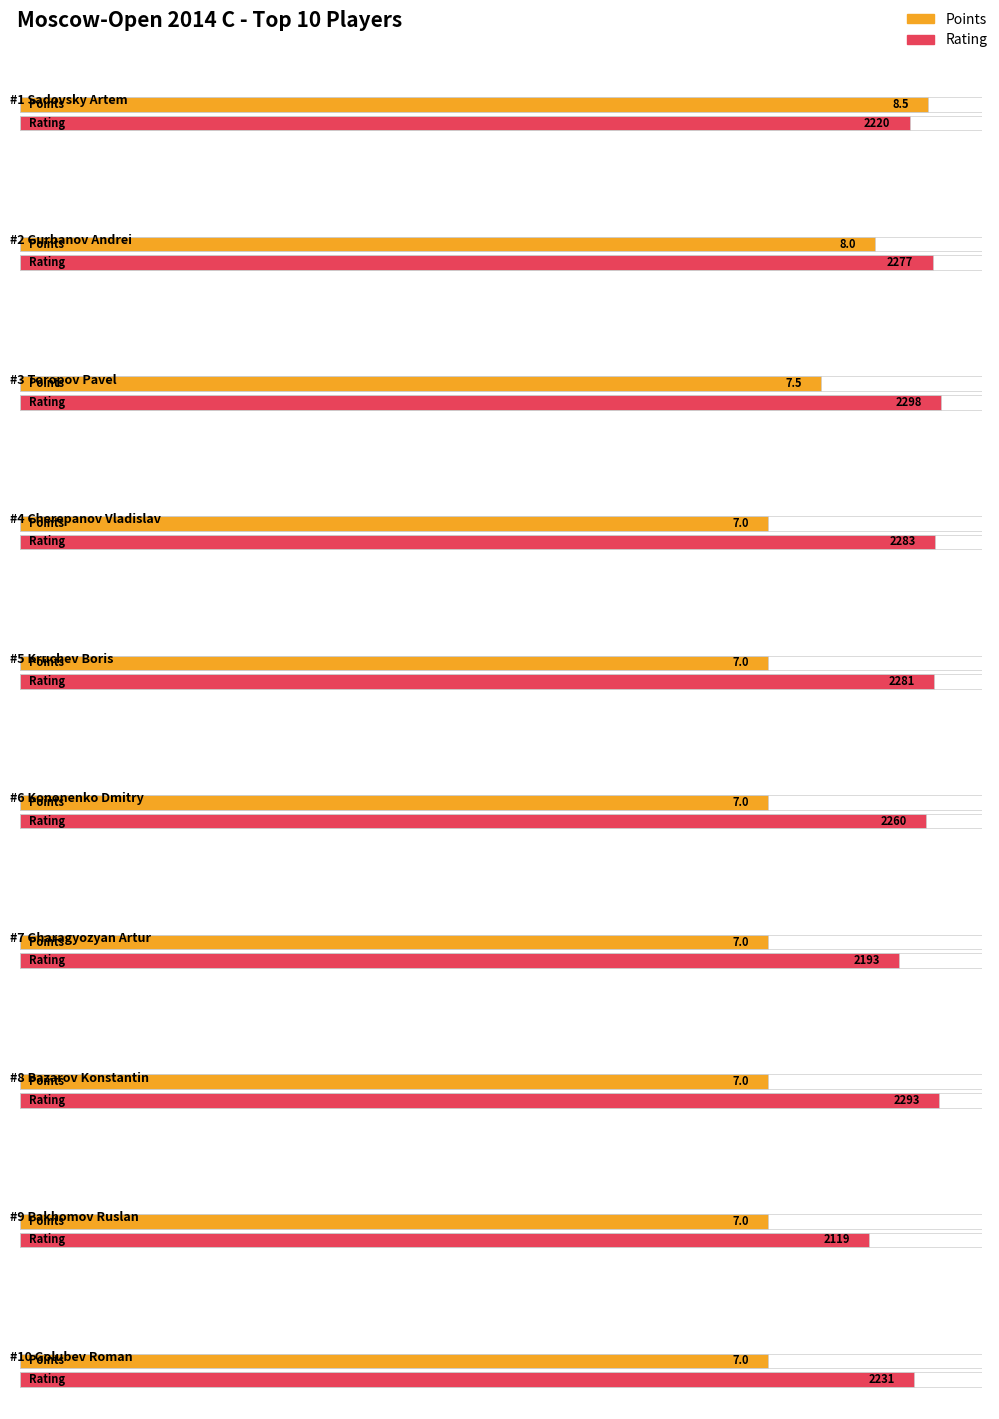

At which category is the sum across all series the highest?

Toropov Pavel